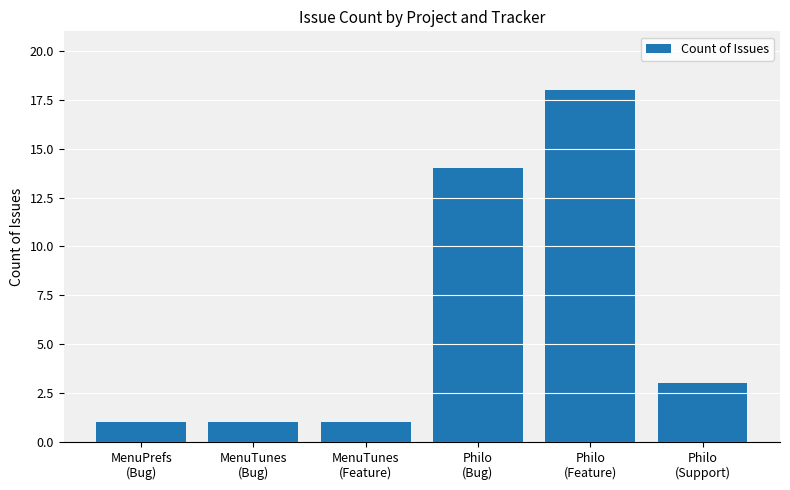

Are the bars grouped side by side (vs. stacked)?

No